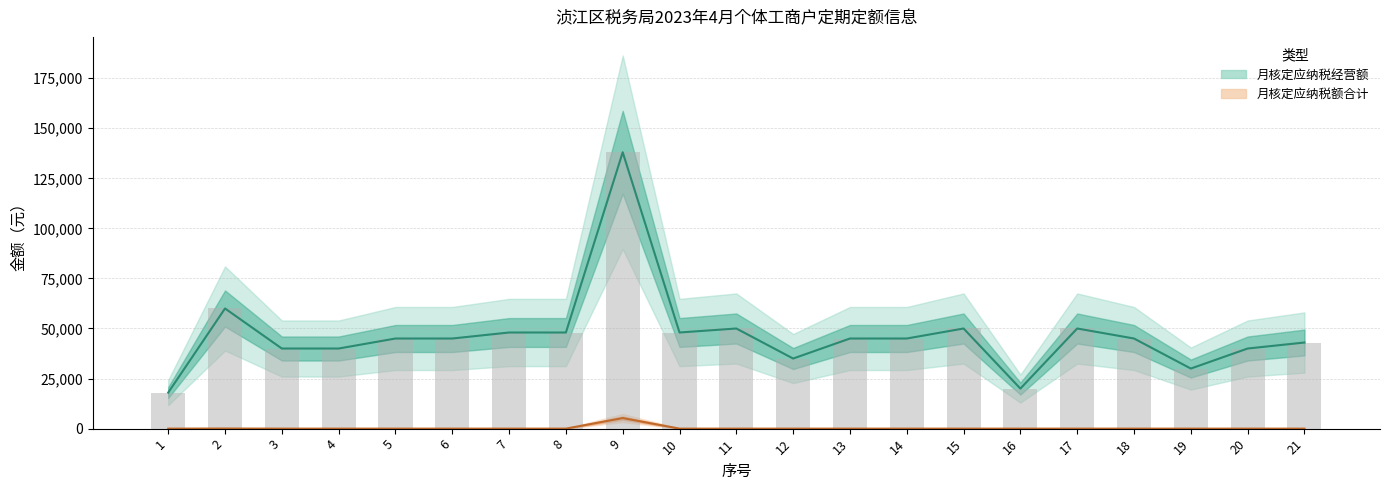

What are all the series names shown in the legend?

月核定应纳税经营额, 月核定应纳税额合计